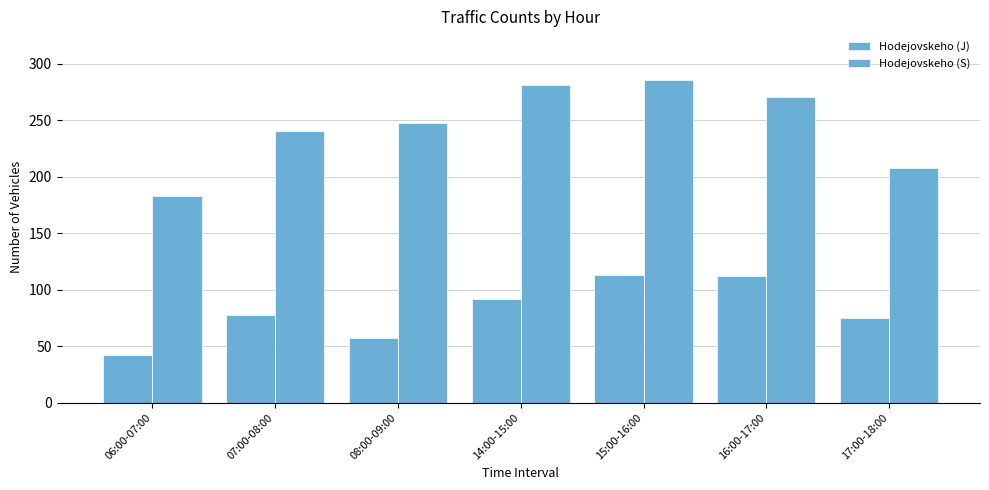

What is the value of the Hodejovskeho (J) bar at the 7th from the left?

75